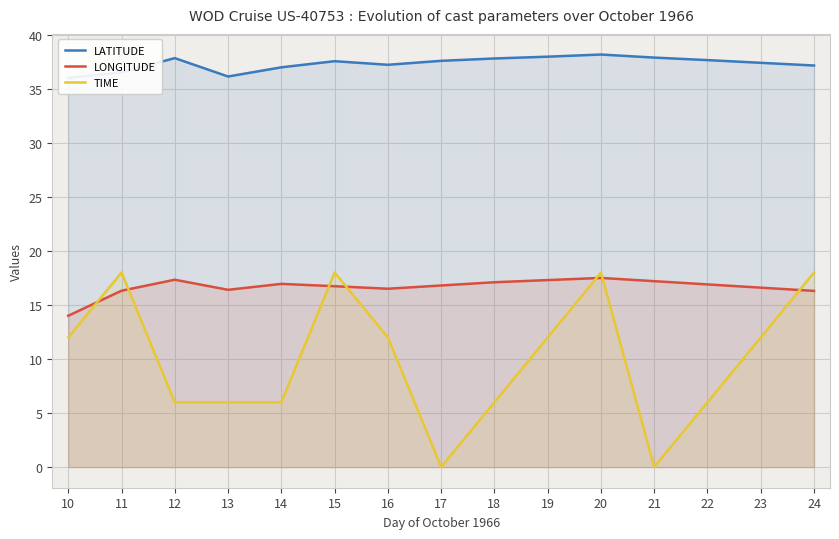

Reading left to right, extract all data points from this chart.

LATITUDE: 10=36.0	11=36.5	12=37.8	13=36.1	14=37.0	15=37.5	16=37.2	17=37.6	18=37.8	19=38.0	20=38.2	21=37.9	22=37.6	23=37.4	24=37.1
LONGITUDE: 10=14.0	11=16.3	12=17.3	13=16.4	14=16.9	15=16.7	16=16.5	17=16.8	18=17.1	19=17.3	20=17.5	21=17.2	22=16.9	23=16.6	24=16.3
TIME: 10=12.0	11=18.0	12=6.0	13=6.0	14=6.0	15=18.0	16=12.0	17=0.0	18=6.0	19=12.0	20=18.0	21=0.0	22=6.0	23=12.0	24=18.0